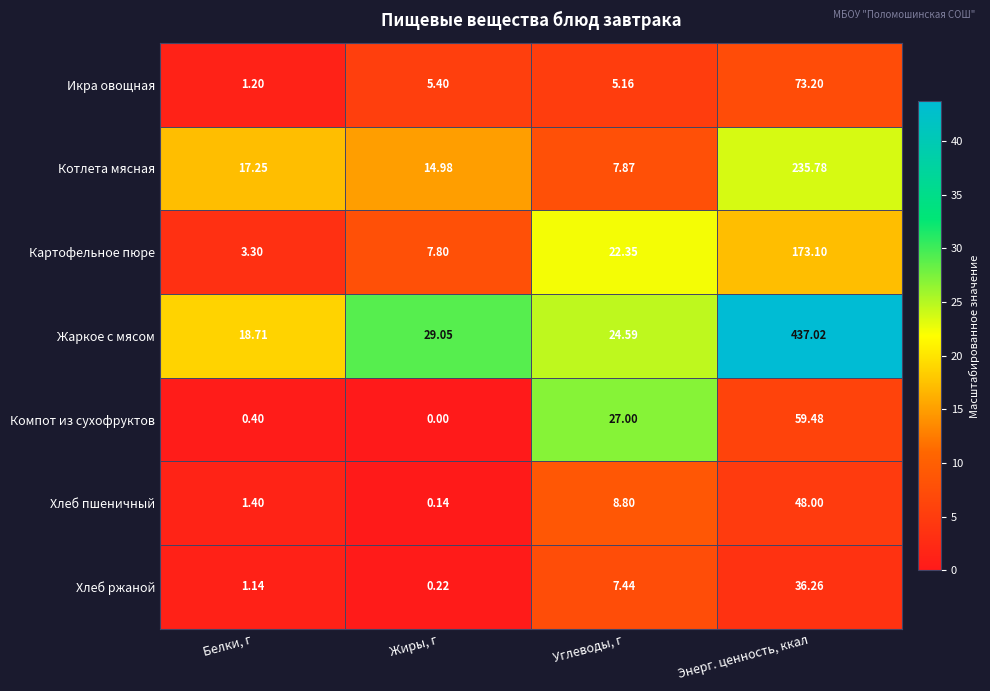

Which label corresponds to the largest value in the chart?

Энерг. ценность, ккал